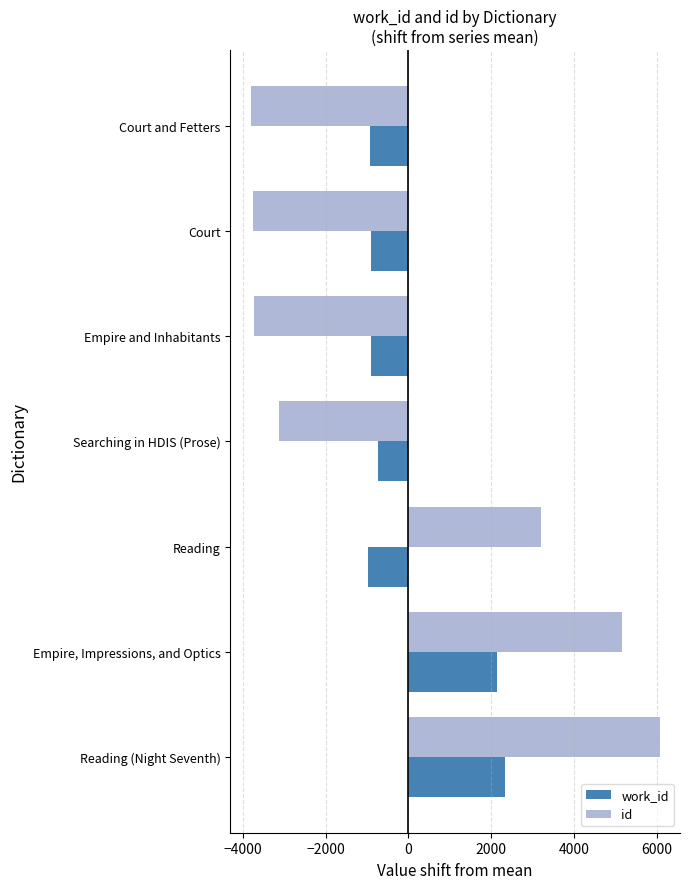

How many negative values does the id series have?

4